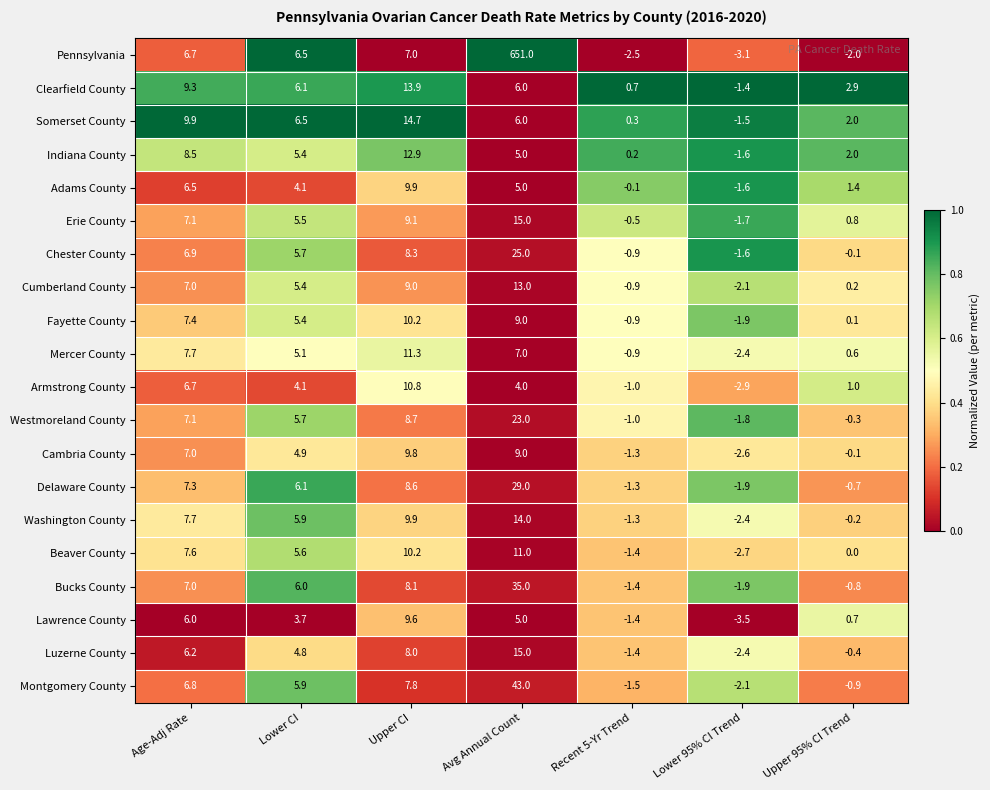

At how many categories does at least one series exceed 0?

6